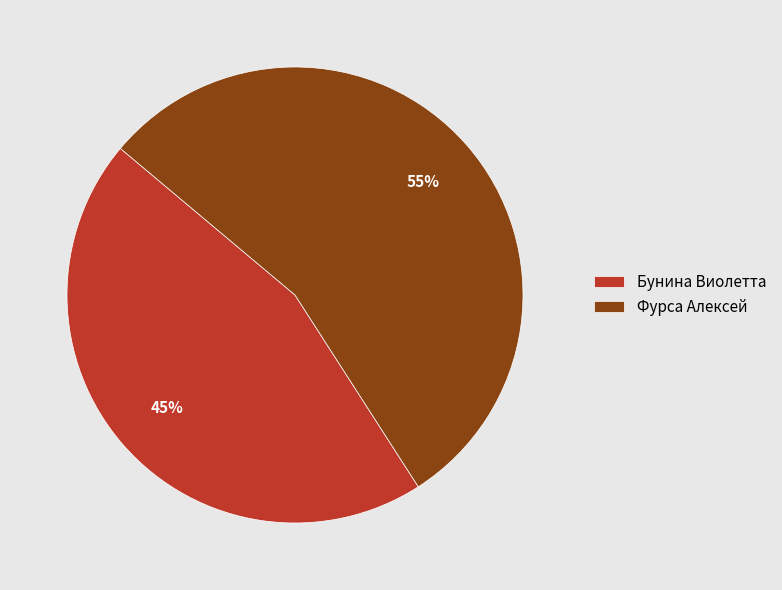

Is the sum of Бунина Виолетта and Фурса Алексей greater than half?

Yes